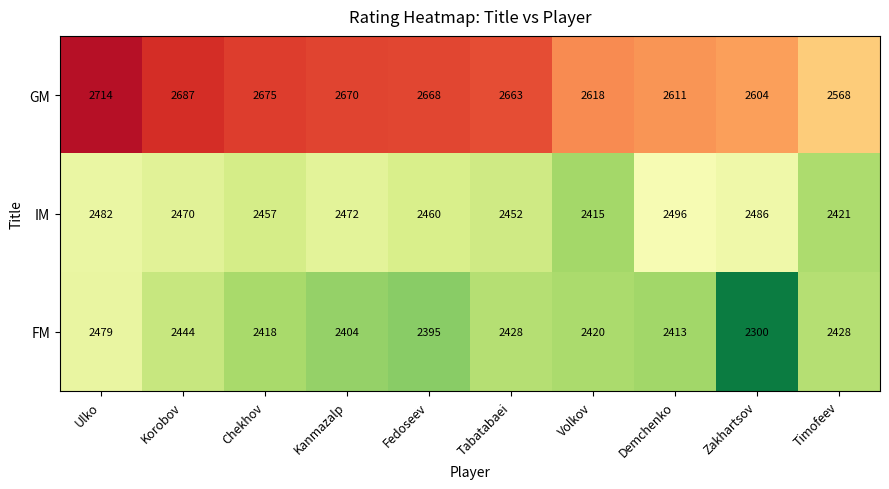

At which label does IM first exceed 2470?

Ulko